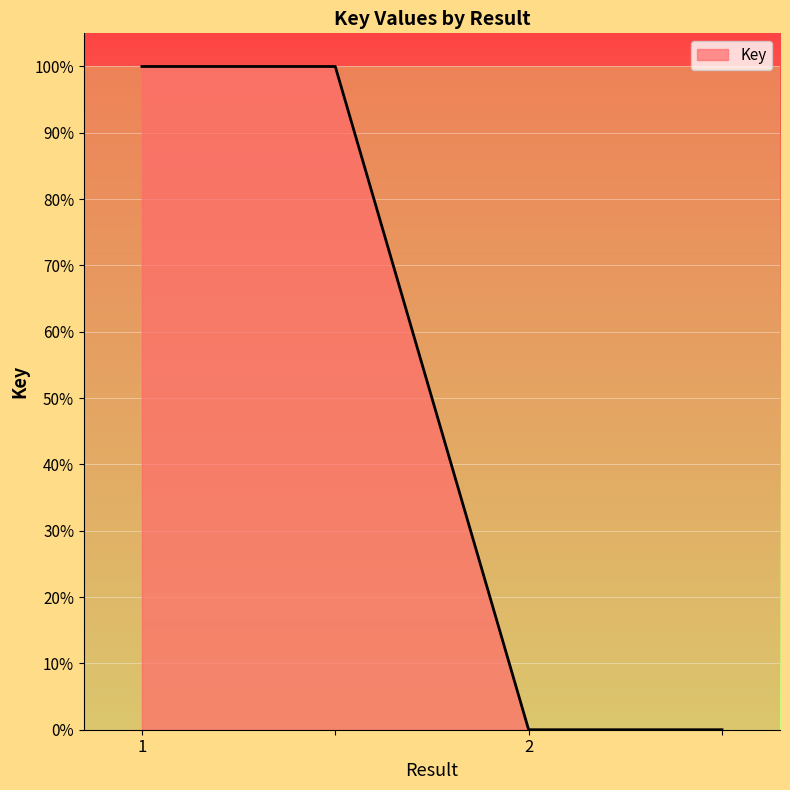

What is the greatest value displayed?

100